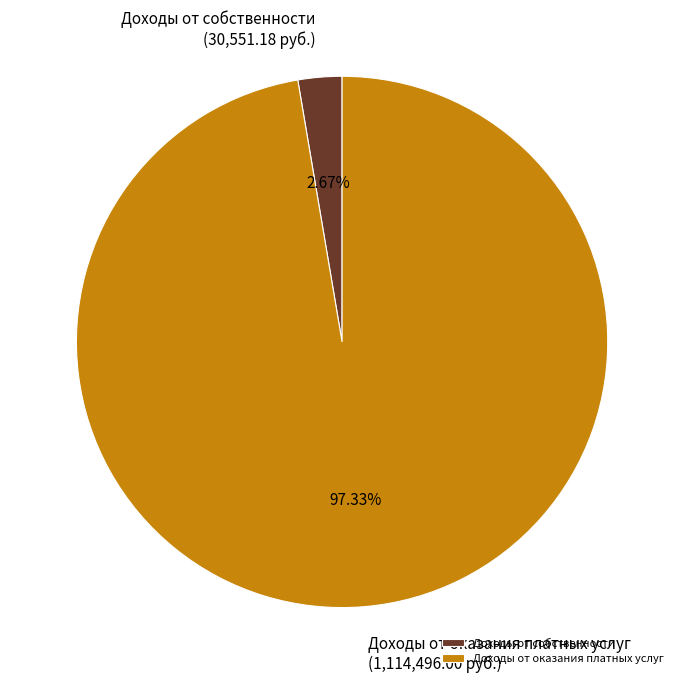

Count the number of slices in the pie.

2